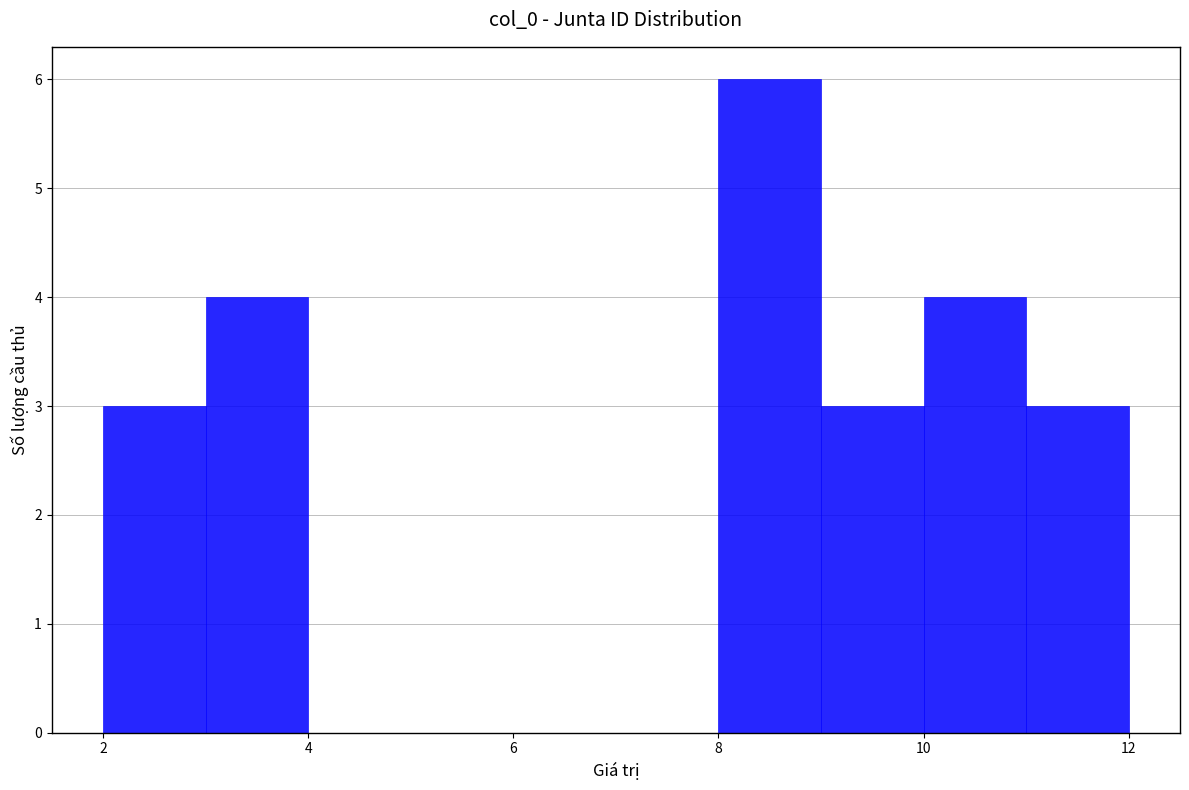

Reading left to right, list every bar in this chart as the range it spans on the x-axis followed by its height. The values are not printed on the chart, so give them approximately, as read against the axis.

2 to 3: 3
3 to 4: 4
4 to 5: 0
5 to 6: 0
6 to 7: 0
7 to 8: 0
8 to 9: 6
9 to 10: 3
10 to 11: 4
11 to 12: 3